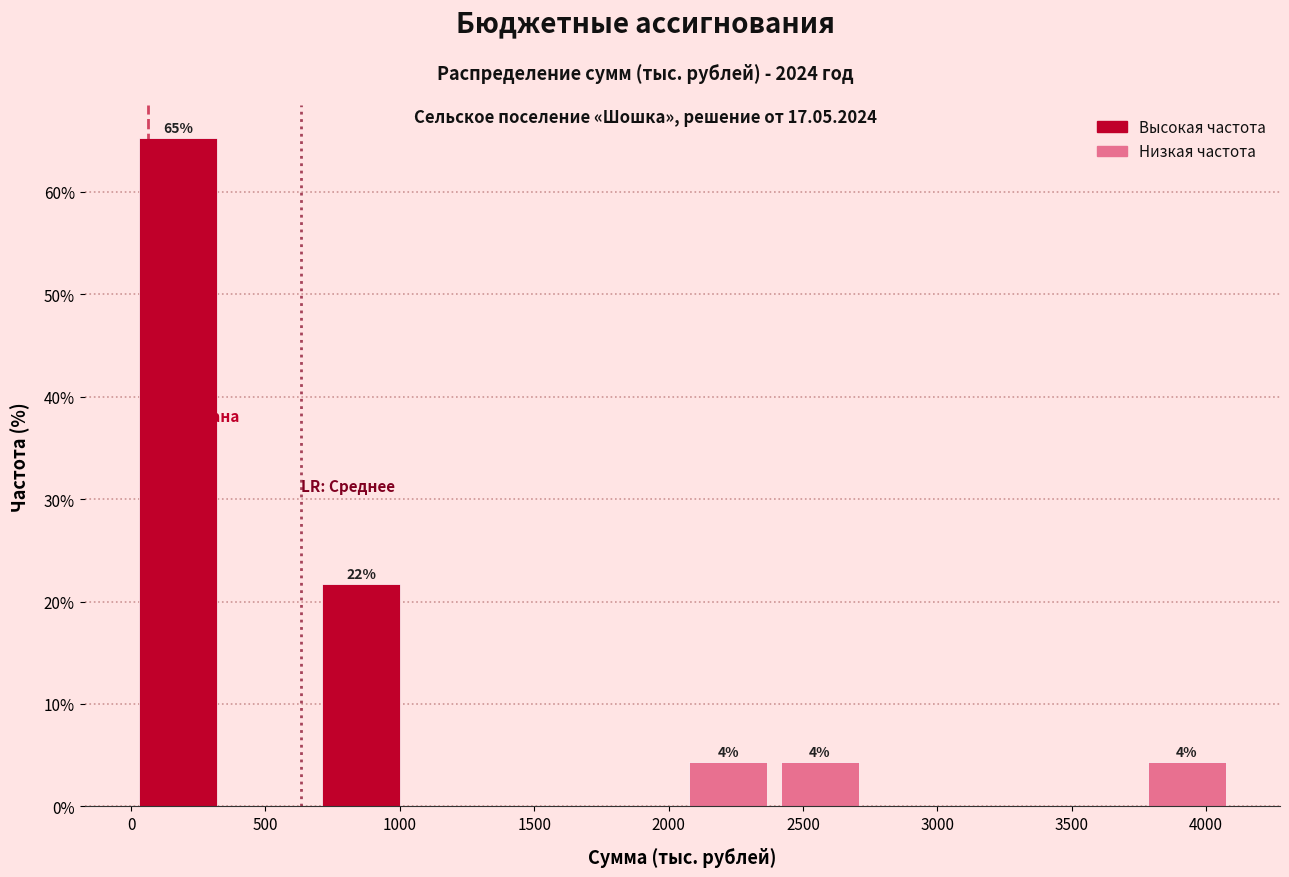

Over which range of the x-axis is the bar tallest?

0 to 350